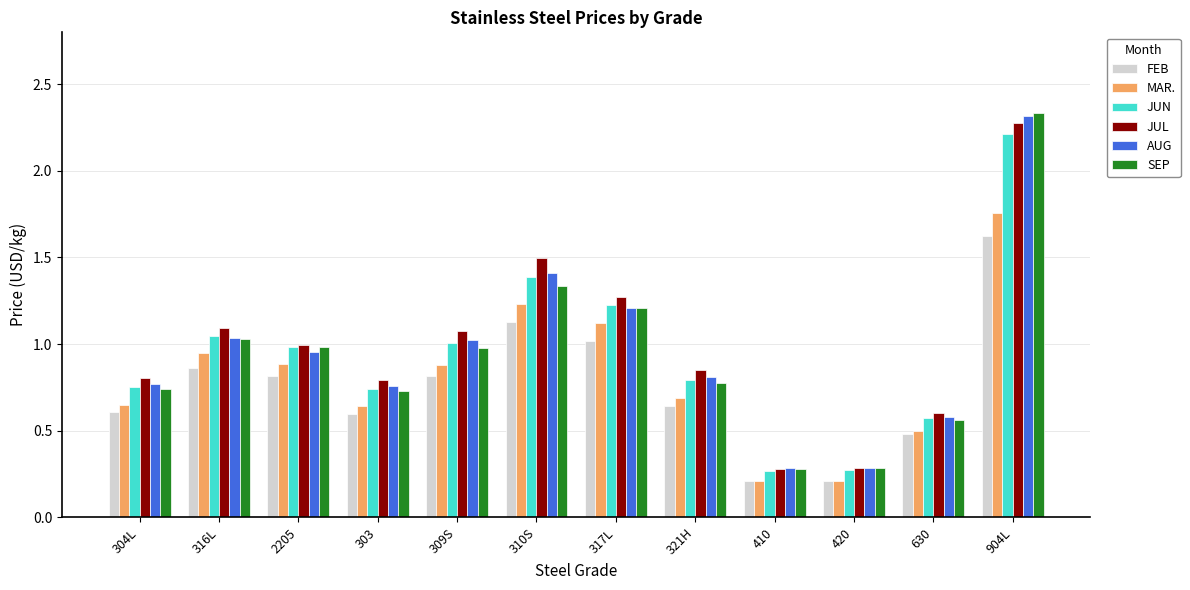

What position from the right is 321H?

5